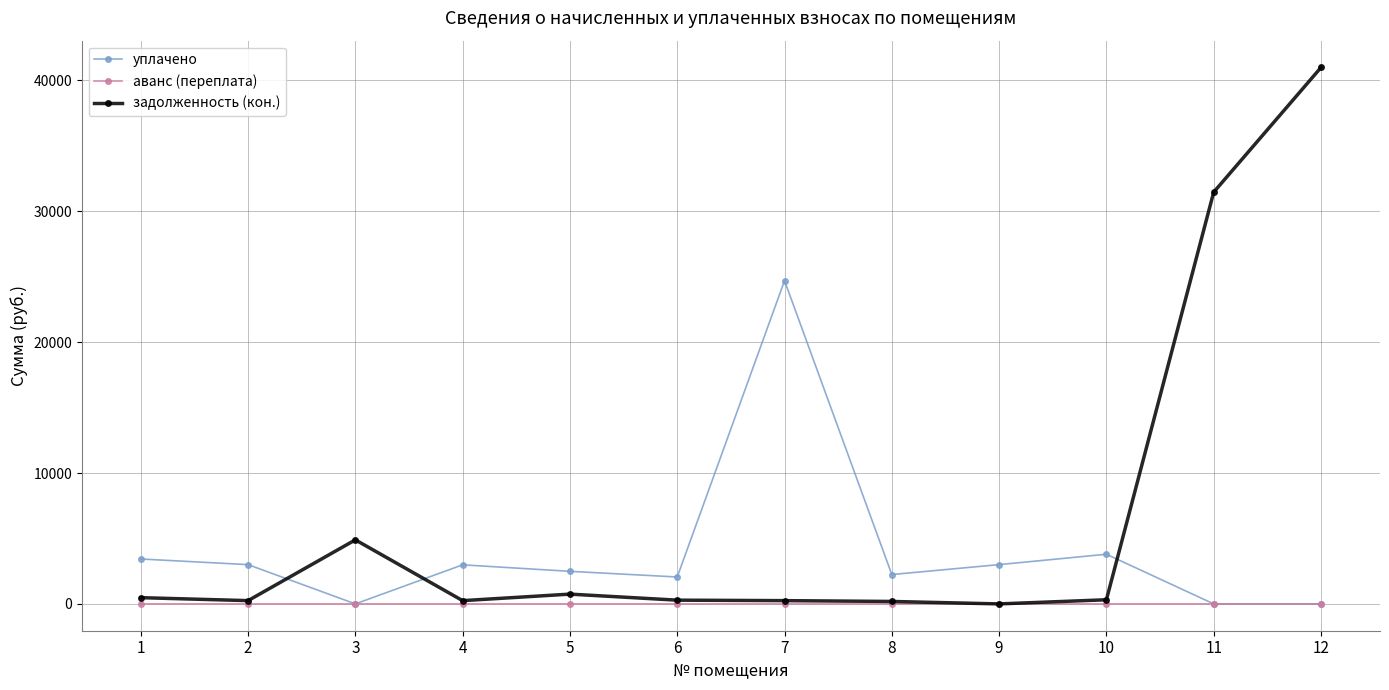

List the series in order of their peak value, highest first.

задолженность (кон.), уплачено, аванс (переплата)